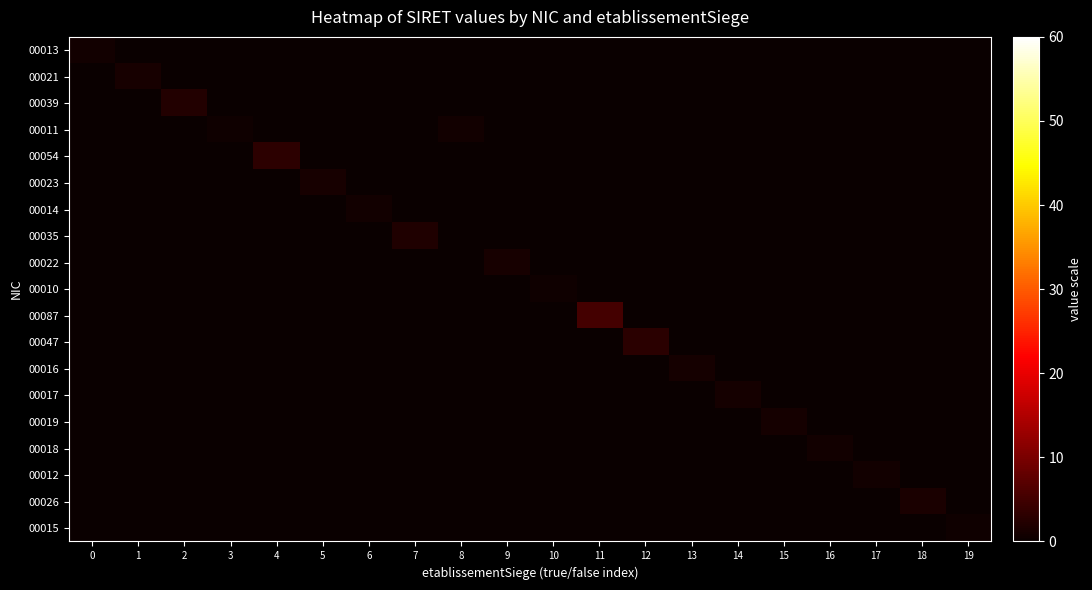

Which series has the largest total across all categories?

00087